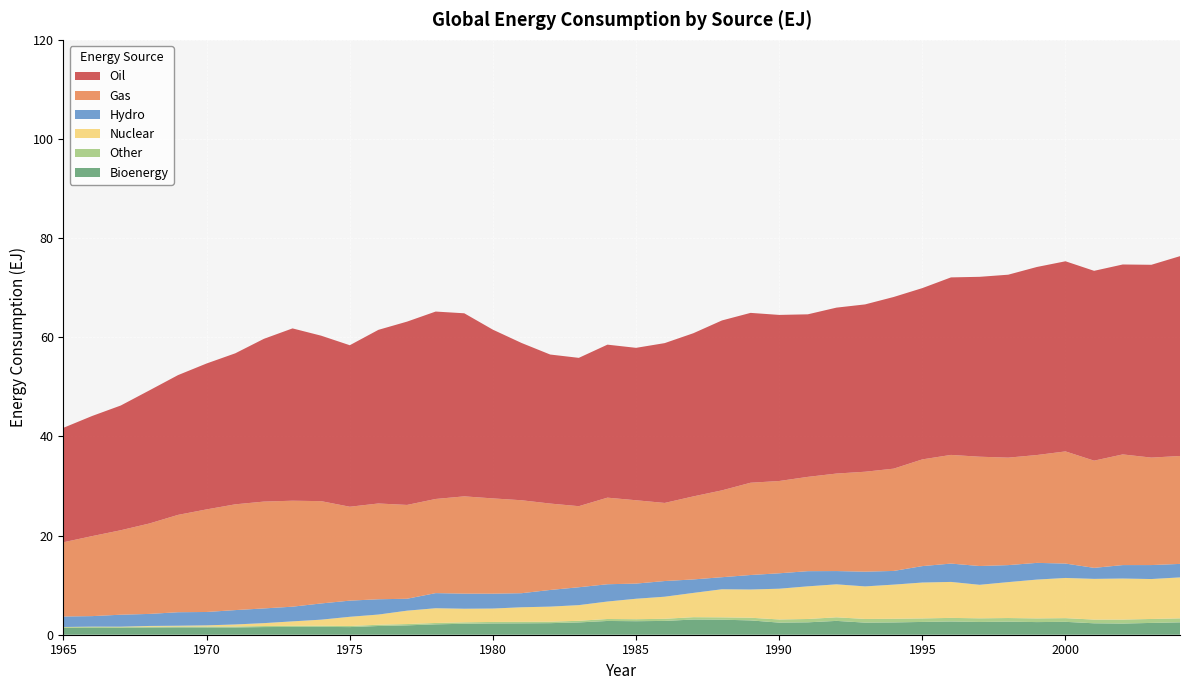

Reading right to left, transcribe all the data shown in this chart.

Bioenergy: 2.5	2.4	2.3	2.3	2.6	2.5	2.6	2.6	2.7	2.6	2.5	2.4	2.8	2.5	2.4	2.9	3.0	3.1	2.8	2.7	2.8	2.5	2.3	2.3	2.3	2.2	2.1	1.9	1.8	1.5	1.6	1.6	1.5	1.5	1.5	1.5	1.5	1.4	1.4	1.4
Other: 0.8	0.8	0.8	0.7	0.7	0.7	0.7	0.7	0.7	0.7	0.7	0.7	0.7	0.7	0.6	0.5	0.5	0.5	0.4	0.4	0.4	0.3	0.3	0.3	0.3	0.3	0.3	0.3	0.3	0.2	0.2	0.2	0.2	0.2	0.2	0.2	0.2	0.2	0.2	0.2
Nuclear: 8.3	8.1	8.3	8.2	8.1	7.8	7.2	6.8	7.3	7.2	6.9	6.6	6.7	6.6	6.2	5.7	5.7	4.9	4.5	4.1	3.5	3.2	3.0	2.9	2.7	2.7	3.0	2.7	2.1	1.9	1.2	0.9	0.6	0.4	0.2	0.1	0.1	0.1	0.1	0.0
Hydro: 2.7	2.8	2.7	2.2	2.9	3.4	3.4	3.8	3.7	3.3	2.8	3.0	2.7	3.1	3.1	2.9	2.4	2.7	3.2	3.1	3.5	3.6	3.4	2.8	3.0	3.0	3.0	2.4	3.1	3.3	3.3	3.0	3.0	2.9	2.7	2.7	2.4	2.4	2.1	2.1
Gas: 21.8	21.7	22.3	21.6	22.6	21.8	21.7	22.1	21.9	21.5	20.6	20.2	19.7	19.0	18.6	18.6	17.5	16.7	15.8	16.8	17.5	16.4	17.4	18.8	19.2	19.6	19.0	18.9	19.3	18.9	20.6	21.4	21.6	21.3	20.7	19.6	18.2	17.0	16.1	15.0
Oil: 40.3	38.9	38.3	38.3	38.4	37.9	36.9	36.3	35.8	34.6	34.6	33.8	33.5	32.8	33.5	34.3	34.3	32.9	32.2	30.7	30.9	29.9	30.1	31.7	34.0	36.9	37.8	37.0	35.0	32.6	33.4	34.8	32.8	30.5	29.4	28.2	26.8	25.2	24.2	23.1